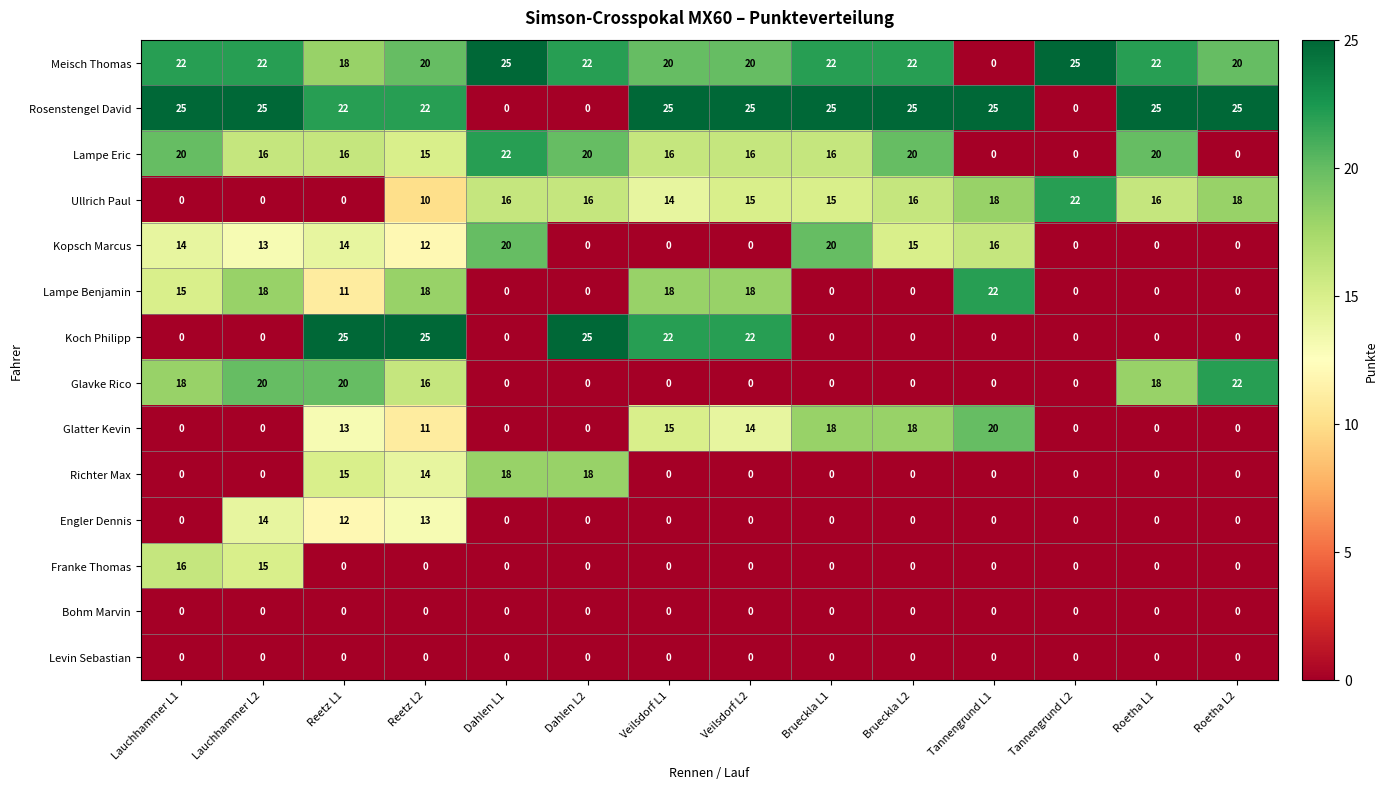

What is the difference between the Lampe Benjamin values at Reetz L2 and Brueckla L2?

18